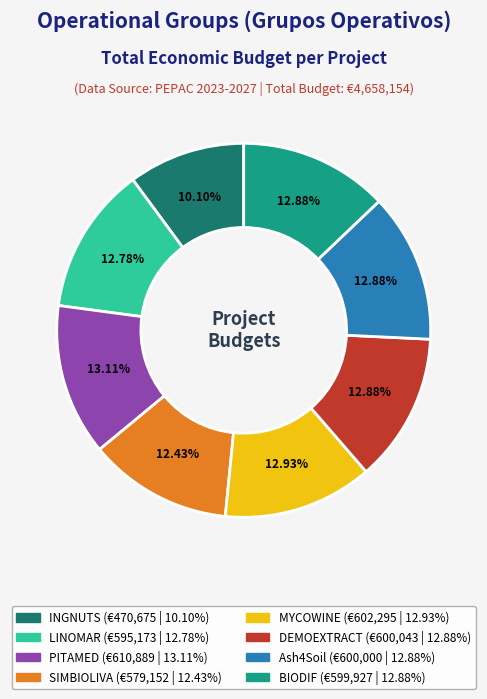

To the nearest percent, what percentage of the pie is PITAMED?

13%